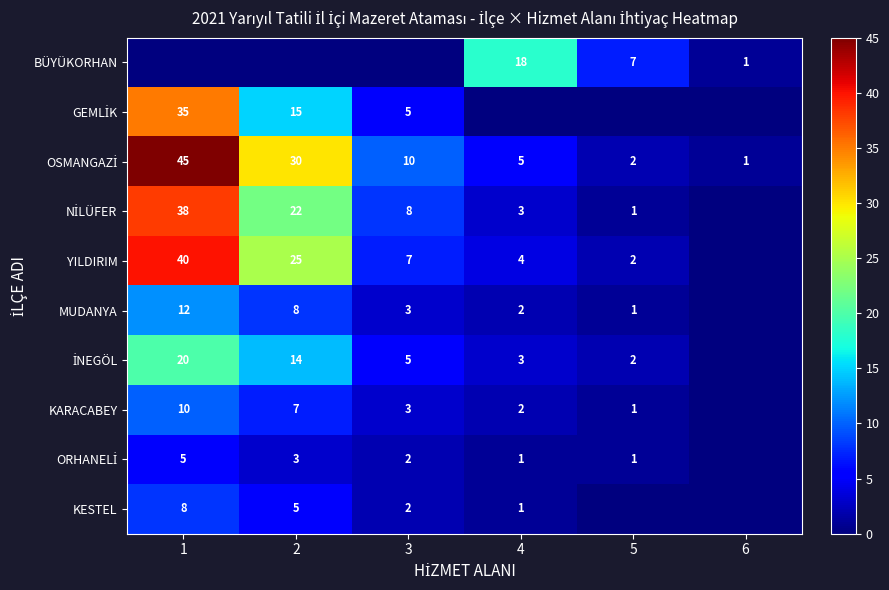

Is it true that YILDIRIM equals 56 at 1?

False